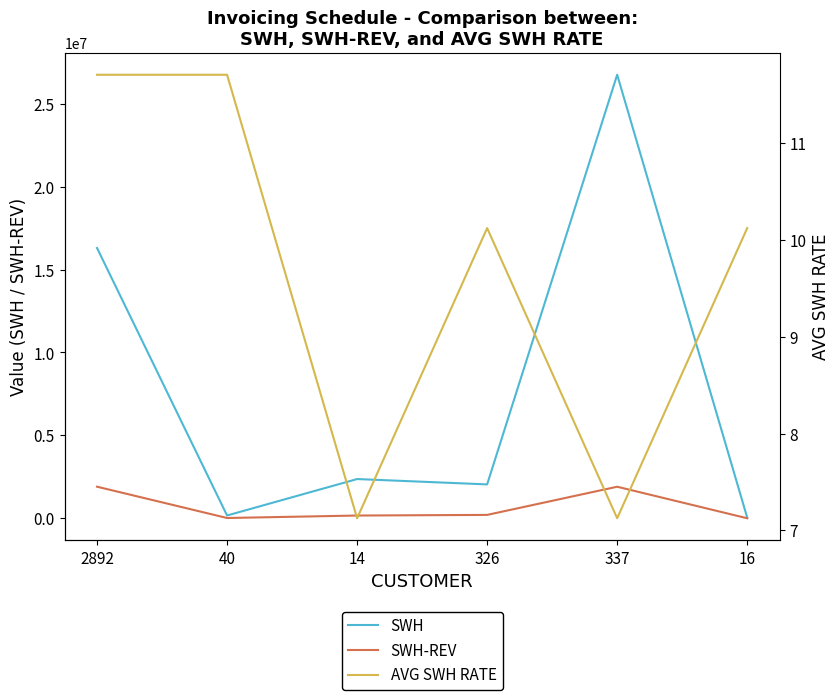

List the labels in order of SWH value, largest first.

337, 2892, 14, 326, 40, 16